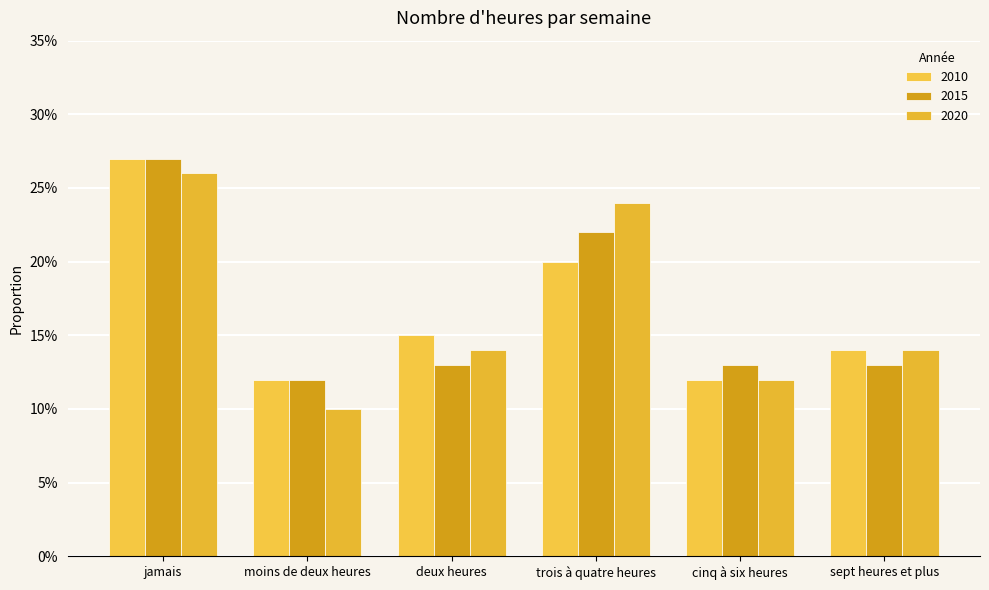

Which category has the lowest value across all series?

moins de deux heures